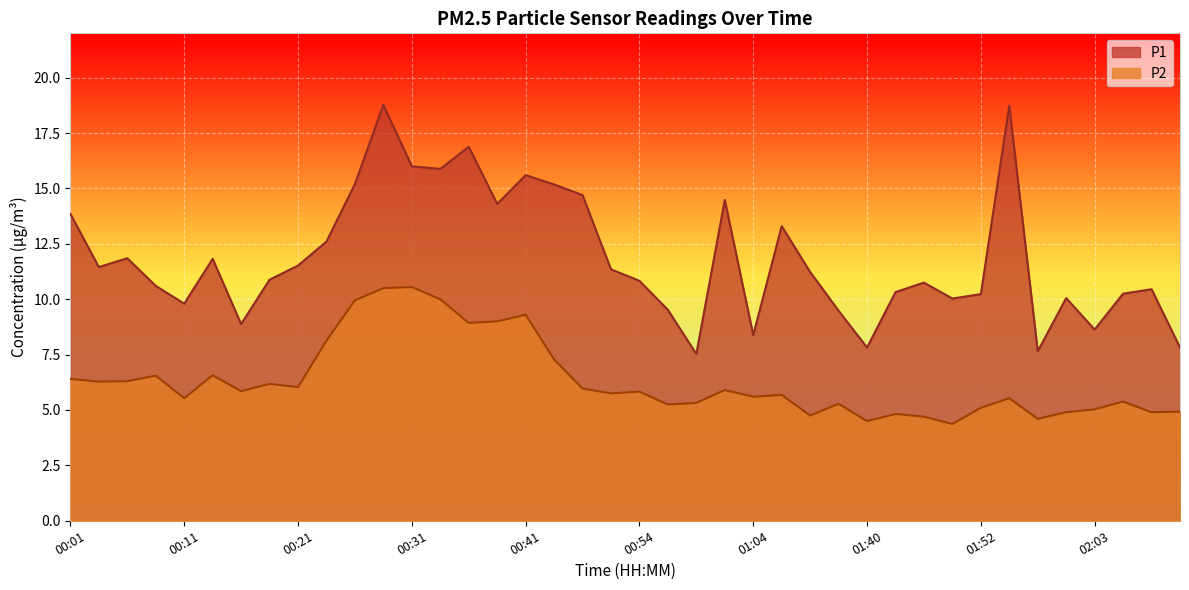

How many lines are shown in the chart?

2